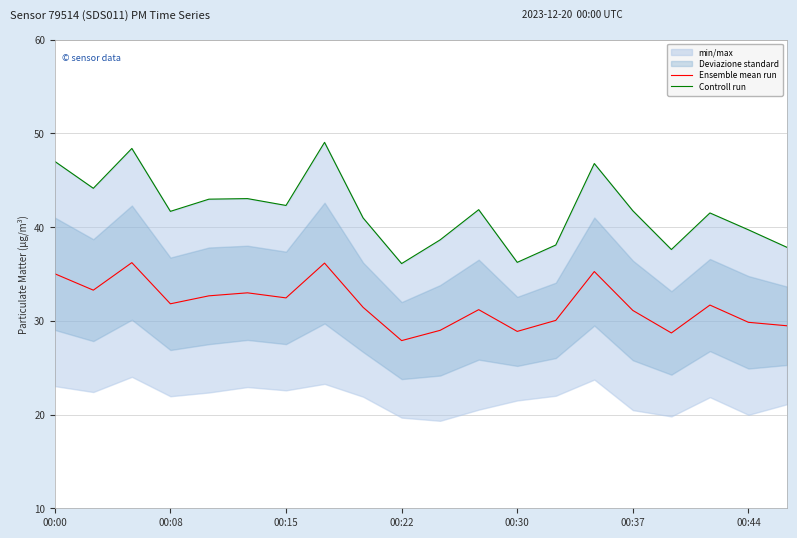

The value of Ensemble mean run at 00:08 is 17.7. True or false?

False